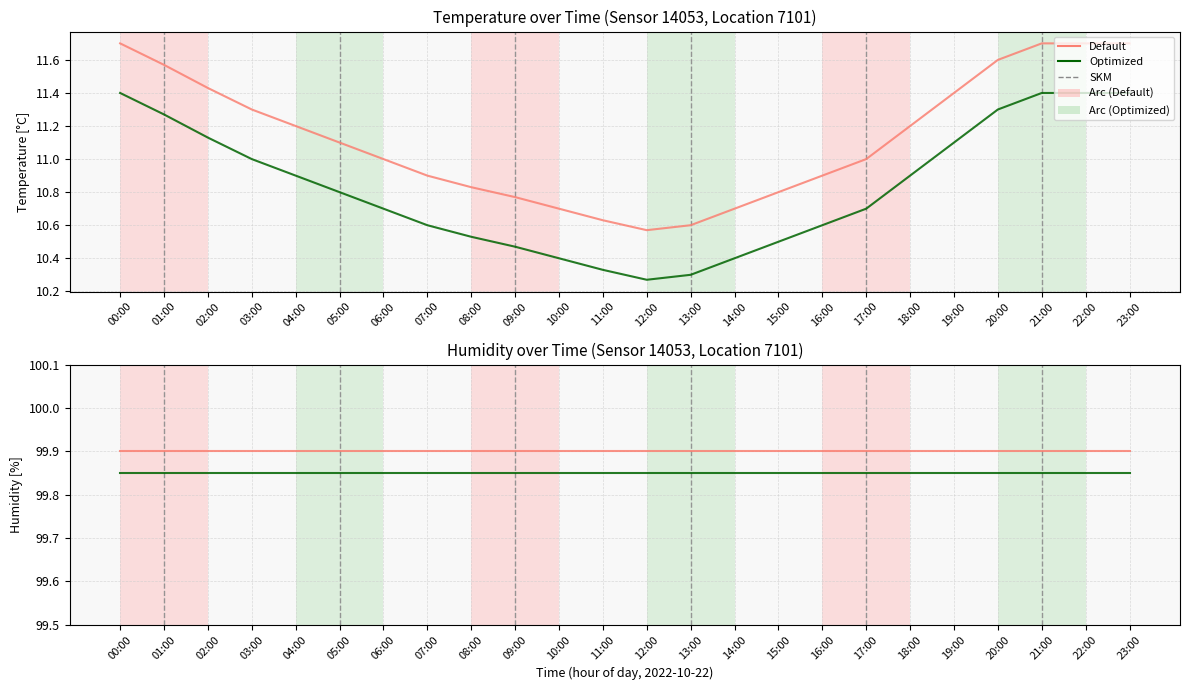

Is the value of Optimized at 18:00 greater than the value of Default at 16:00?

No